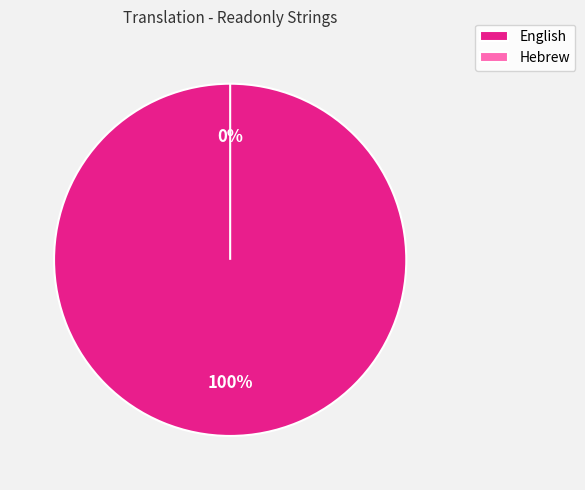

To the nearest percent, what is the difference between the Hebrew and English slice percentages?

100%